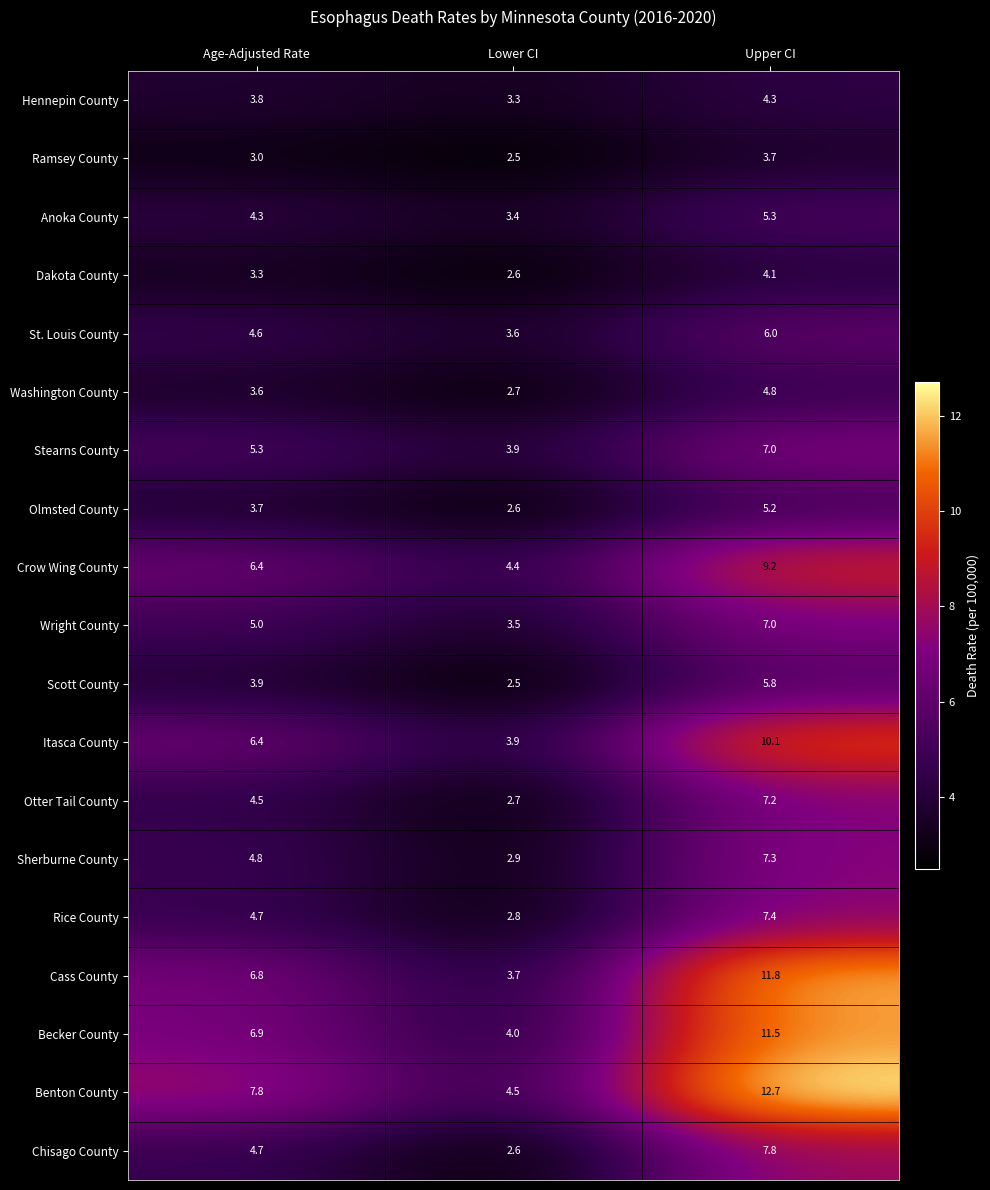

What is the minimum value for Ramsey County?

2.5